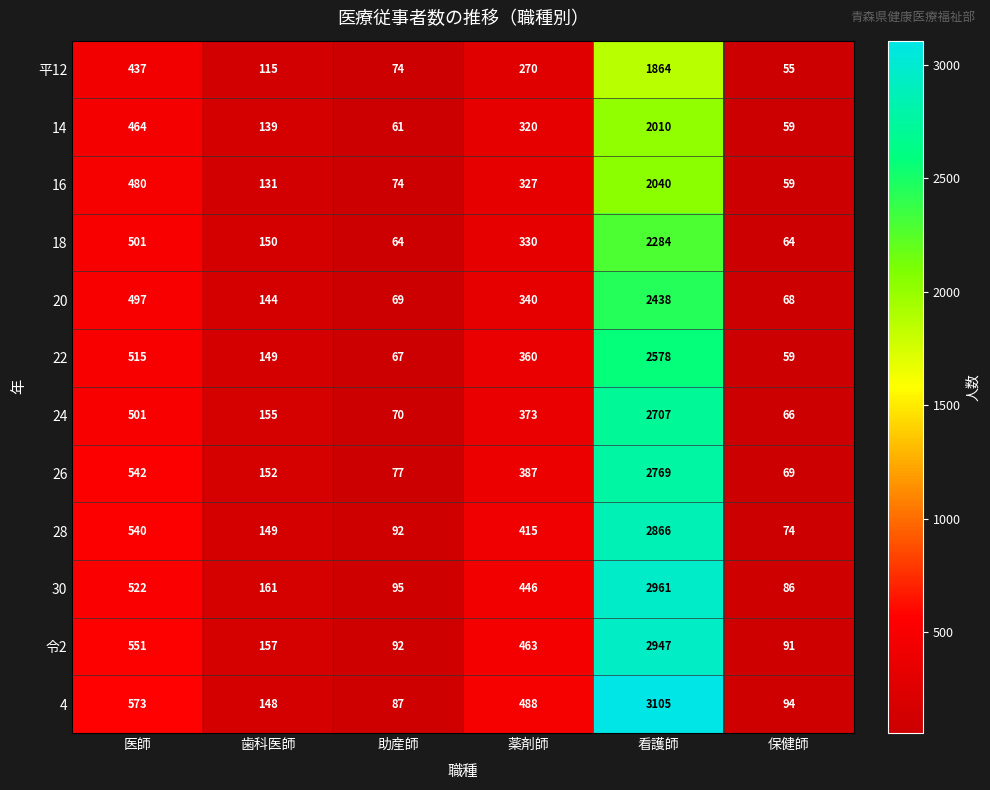

How many values in the 平12 series are below 270?

3